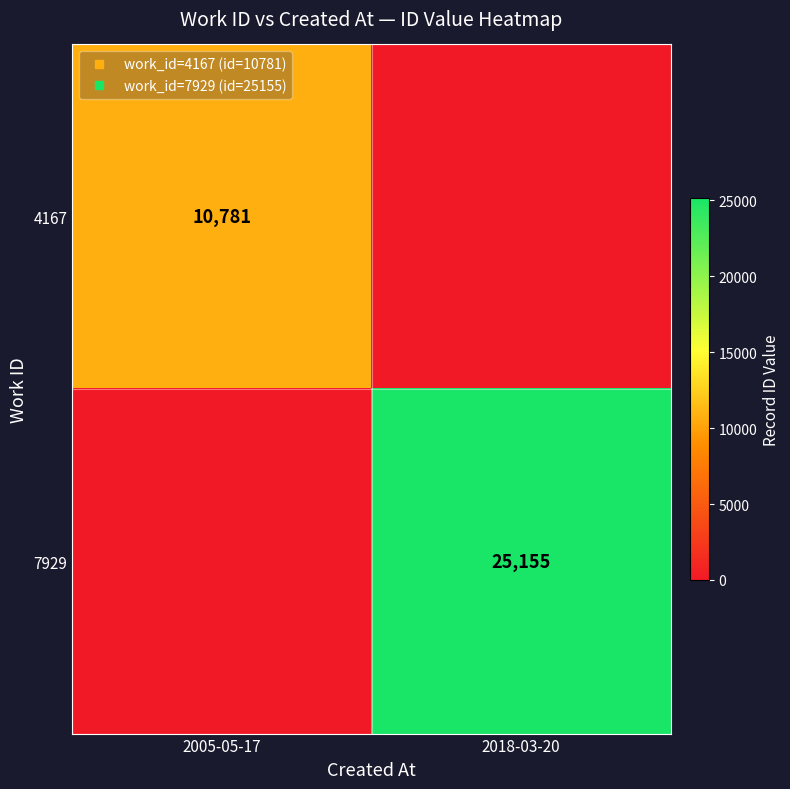

Which has a higher value, 2018-03-20 or 2005-05-17?

2005-05-17